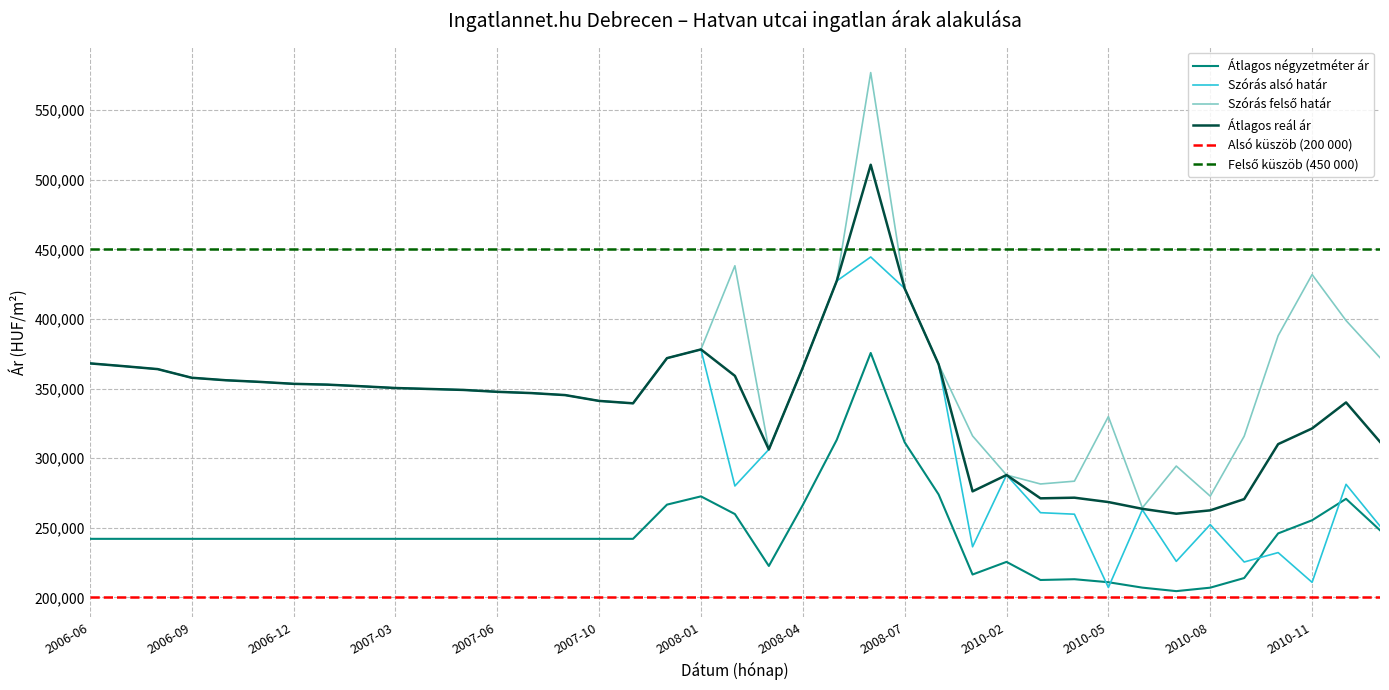

True or false: Szórás felső határ and Átlagos reál ár intersect in this chart.

False